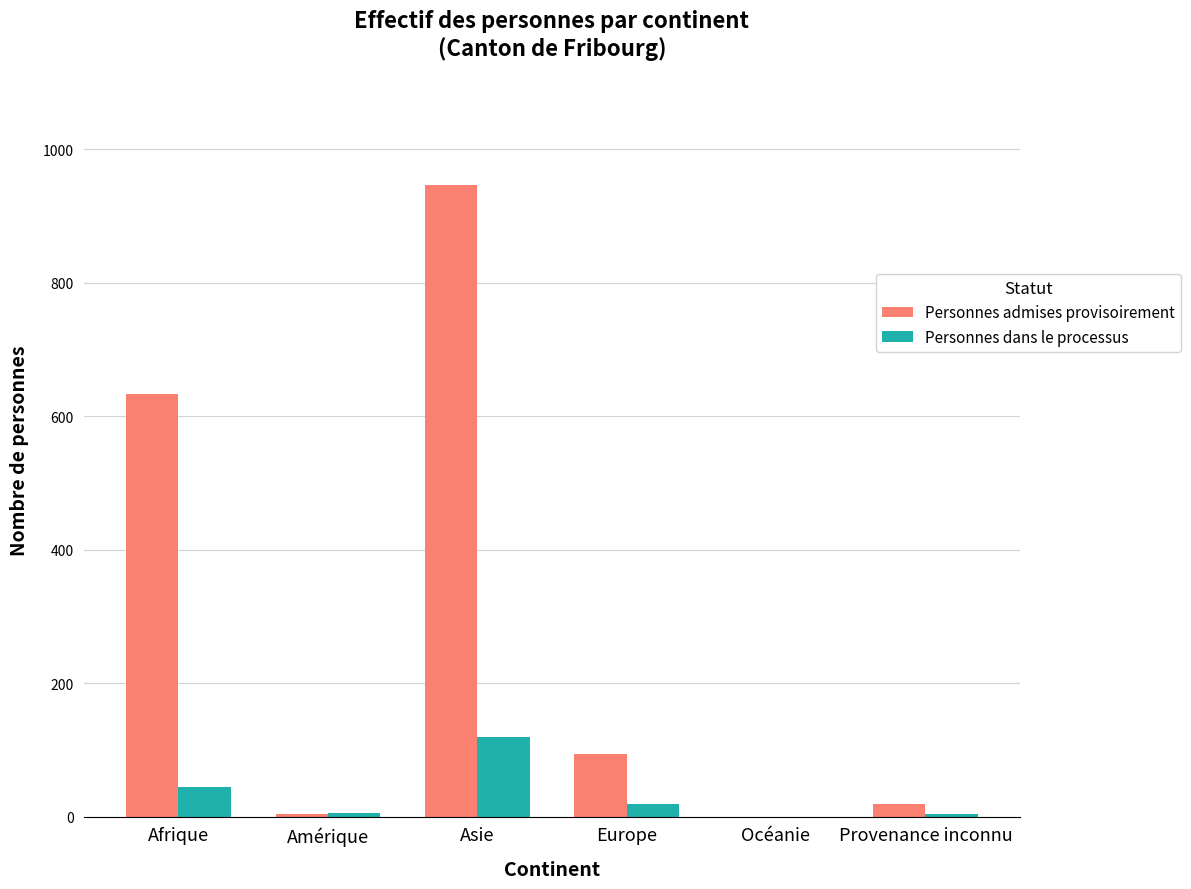

What is the total value across all series at Asie?

1067